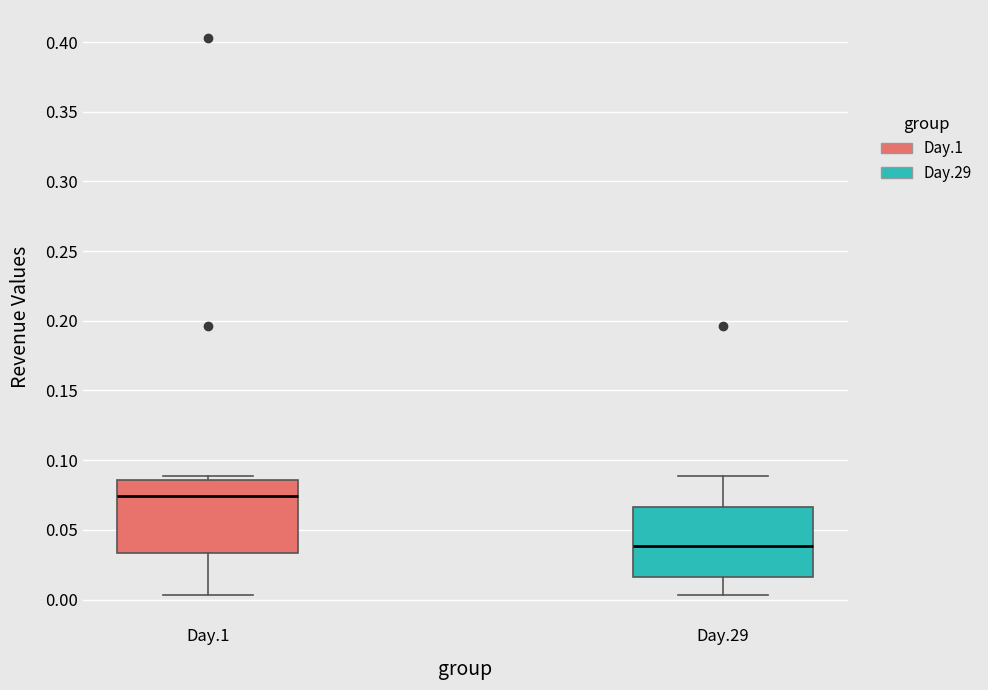

Where does the median line of the box for Day.29 sit on the y-axis? The values are not printed on the chart, so give them approximately, as read against the axis.

0.040